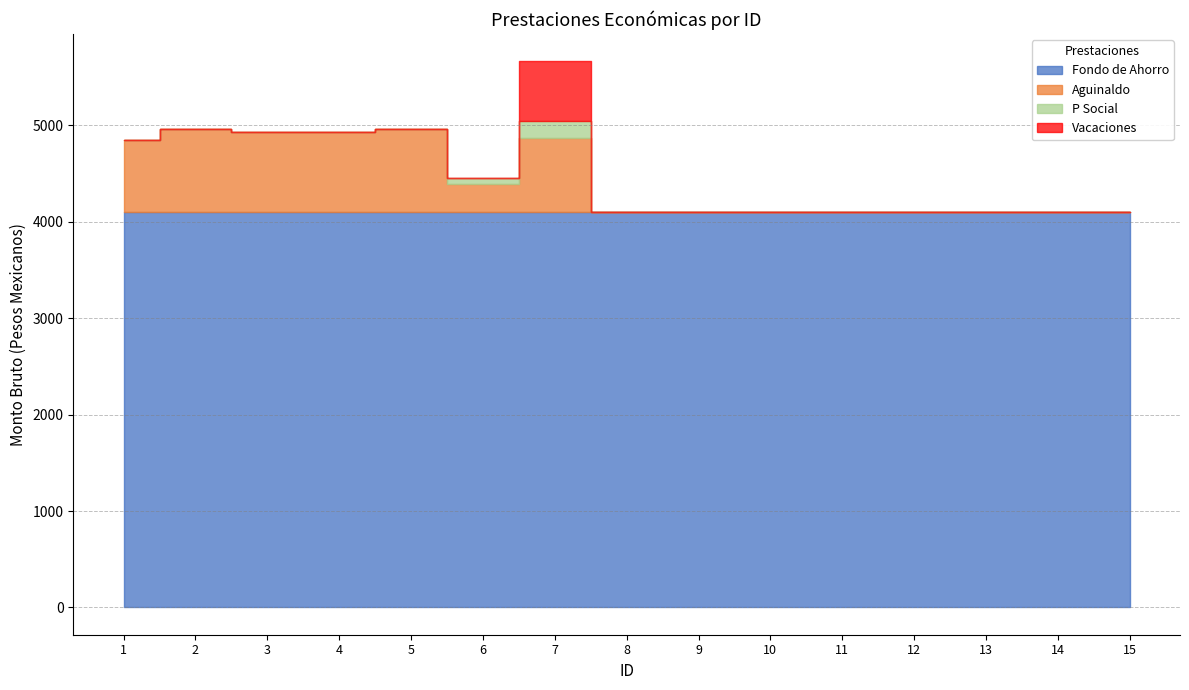

True or false: Fondo de Ahorro has more than 2 points higher than both neighbors.

False